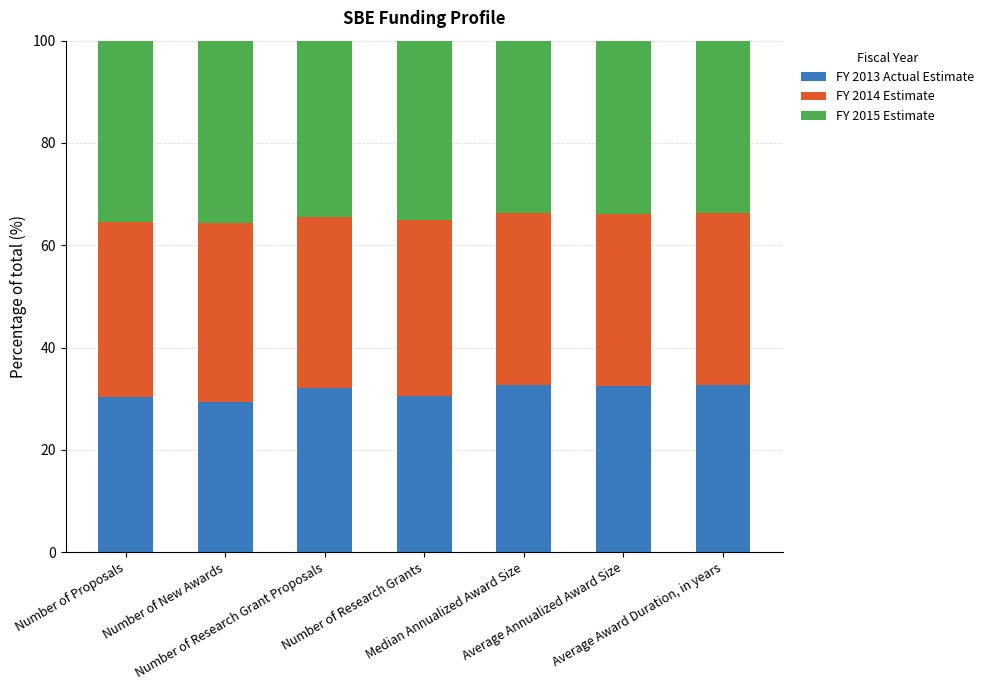

Count the number of data series in this chart.

3